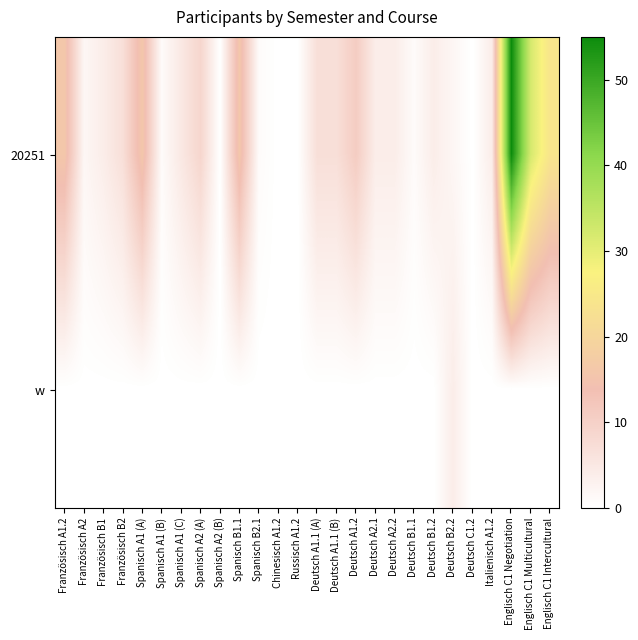

Which series changed the most between Deutsch A1.1 (B) and Deutsch C1.2?

20251